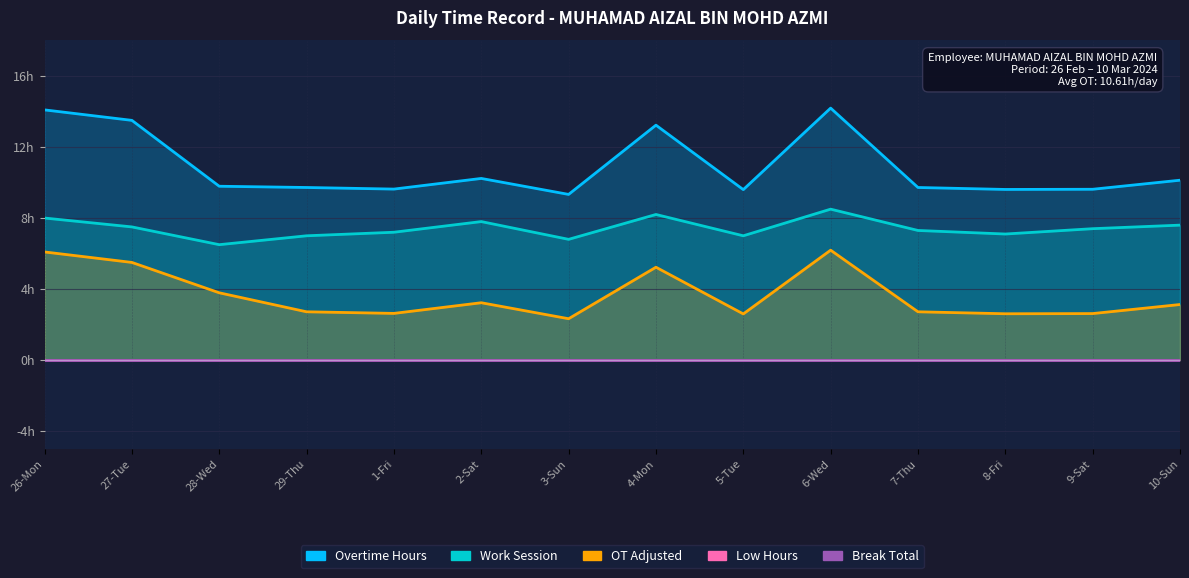

What is the average value of the Work Session series?

7.4